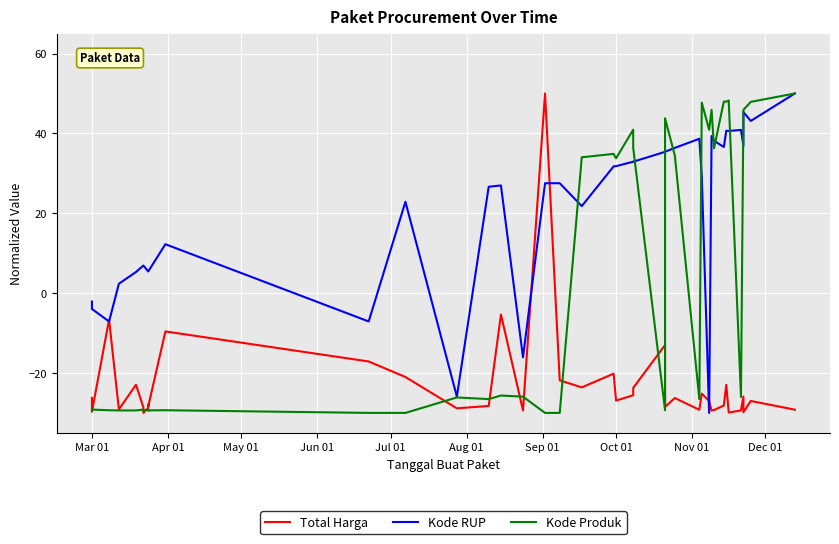

In Kode Produk, how many points are higher than both neighbors (excluding endpoints)?

12